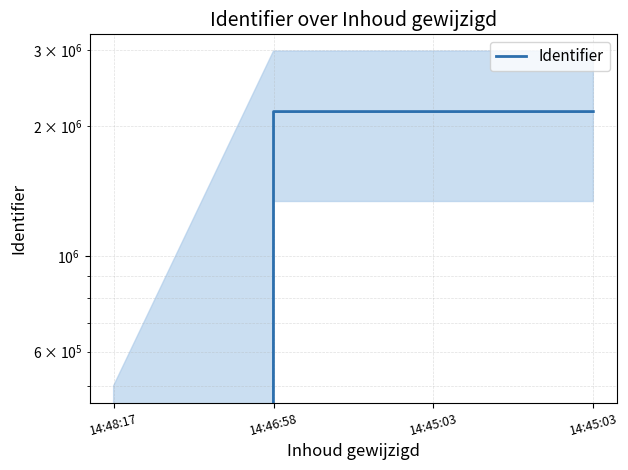

What is the change in value from 14:45:03 to 14:45:03?

-2